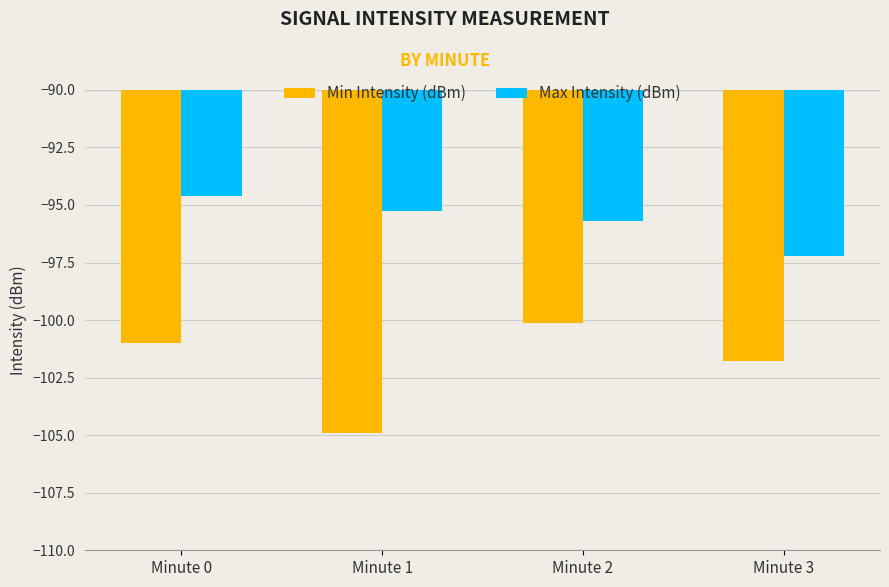

Reading right to left, transcribe all the data shown in this chart.

Min Intensity (dBm): Minute 3=-101.8	Minute 2=-100.1	Minute 1=-104.9	Minute 0=-101.0
Max Intensity (dBm): Minute 3=-97.2	Minute 2=-95.7	Minute 1=-95.3	Minute 0=-94.6